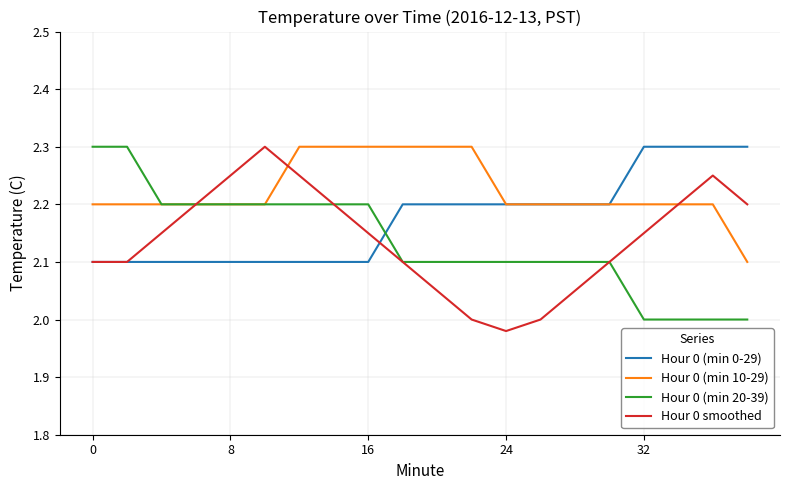

What is the greatest value displayed?

2.3